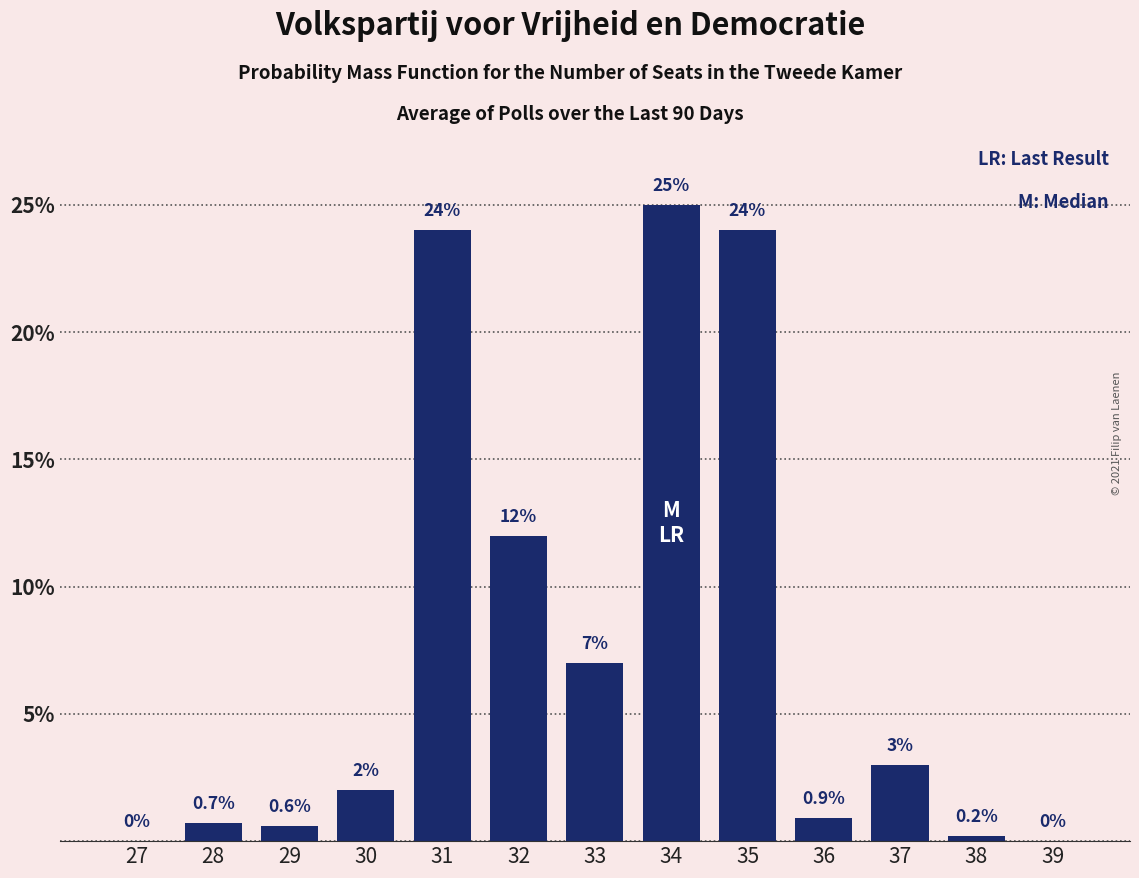

Reading left to right, transcribe all the data shown in this chart.

27=0.0	28=0.7	29=0.6	30=2.0	31=24.0	32=12.0	33=7.0	34=25.0	35=24.0	36=0.9	37=3.0	38=0.2	39=0.0